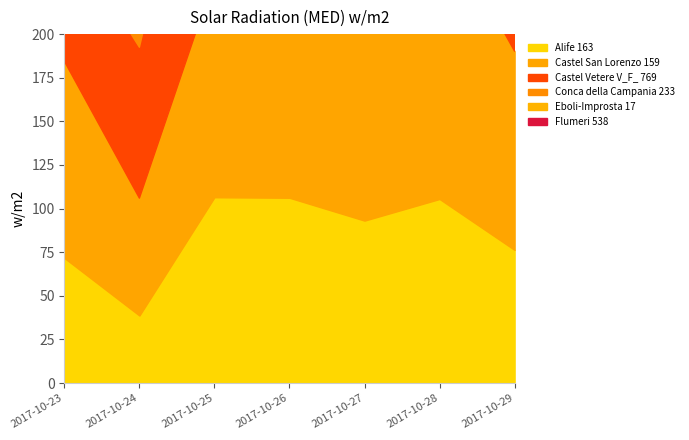

Reading left to right, what are all the values shown in this chart?

Alife 163: 71.7	38.7	106.5	106.2	93.1	105.5	76.3
Castel San Lorenzo 159: 112.8	67.3	125.8	164.1	127.8	162.1	113.9
Castel Vetere V_F_ 769: 76.2	86.5	141.7	179.1	142.8	147.1	141.2
Conca della Campania 233: 102.3	121.8	124.0	120.6	106.2	120.2	100.3
Eboli-Improsta 17: 143.1	70.5	138.2	155.0	116.5	149.0	109.7
Flumeri 538: 45.4	40.6	69.9	114.3	100.3	111.3	60.6